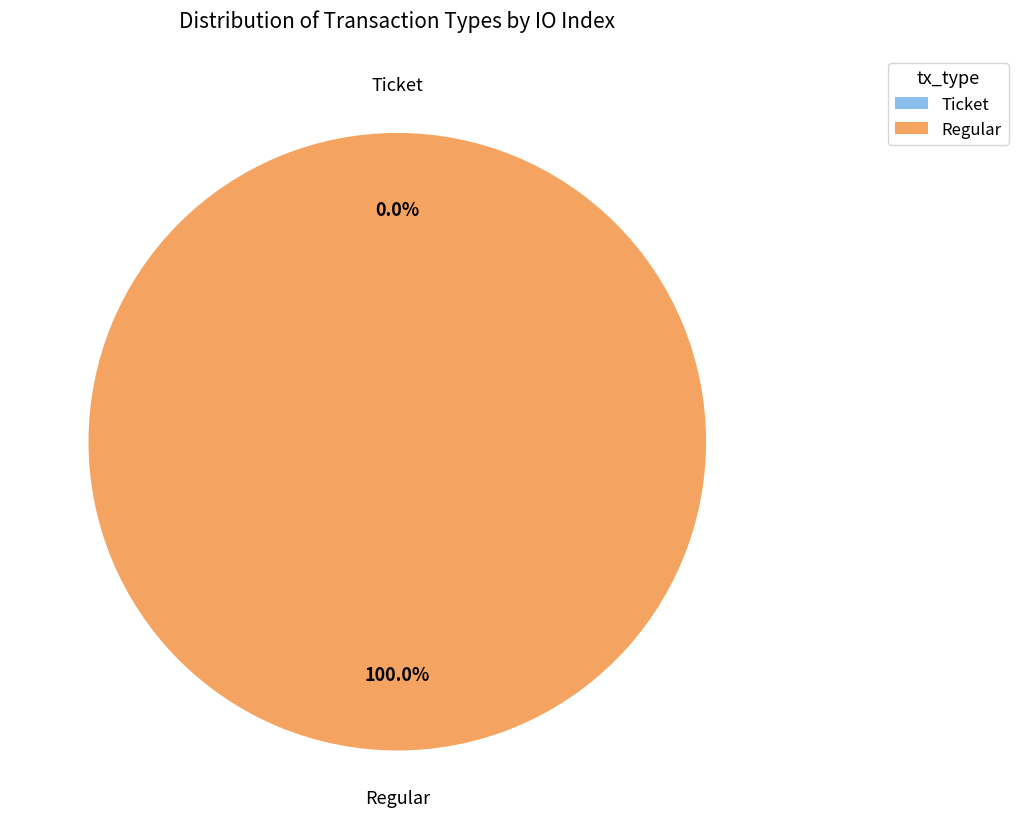

Is it true that Regular (io_index=2) is 89% of the pie?

False